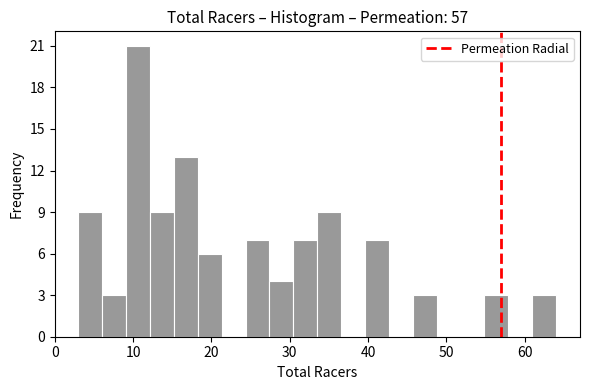

Read against the x-axis, roughly where is the centre of the tallest bar?

11